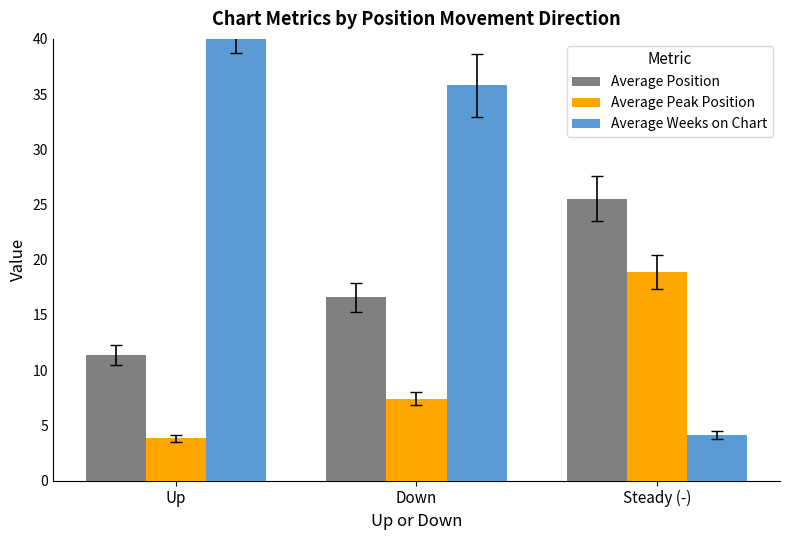

What is the average value of the Average Weeks on Chart series?

27.3